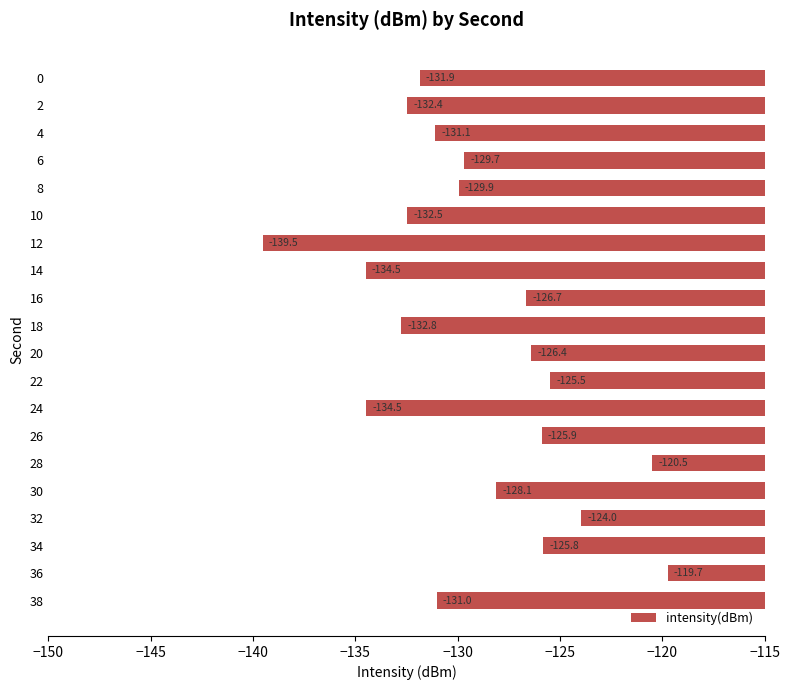

How many data points are less than -129?

11